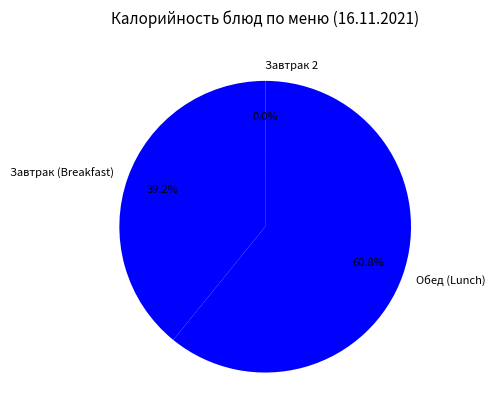

What percentage is NOT represented by Завтрак (Breakfast)?

60.8%